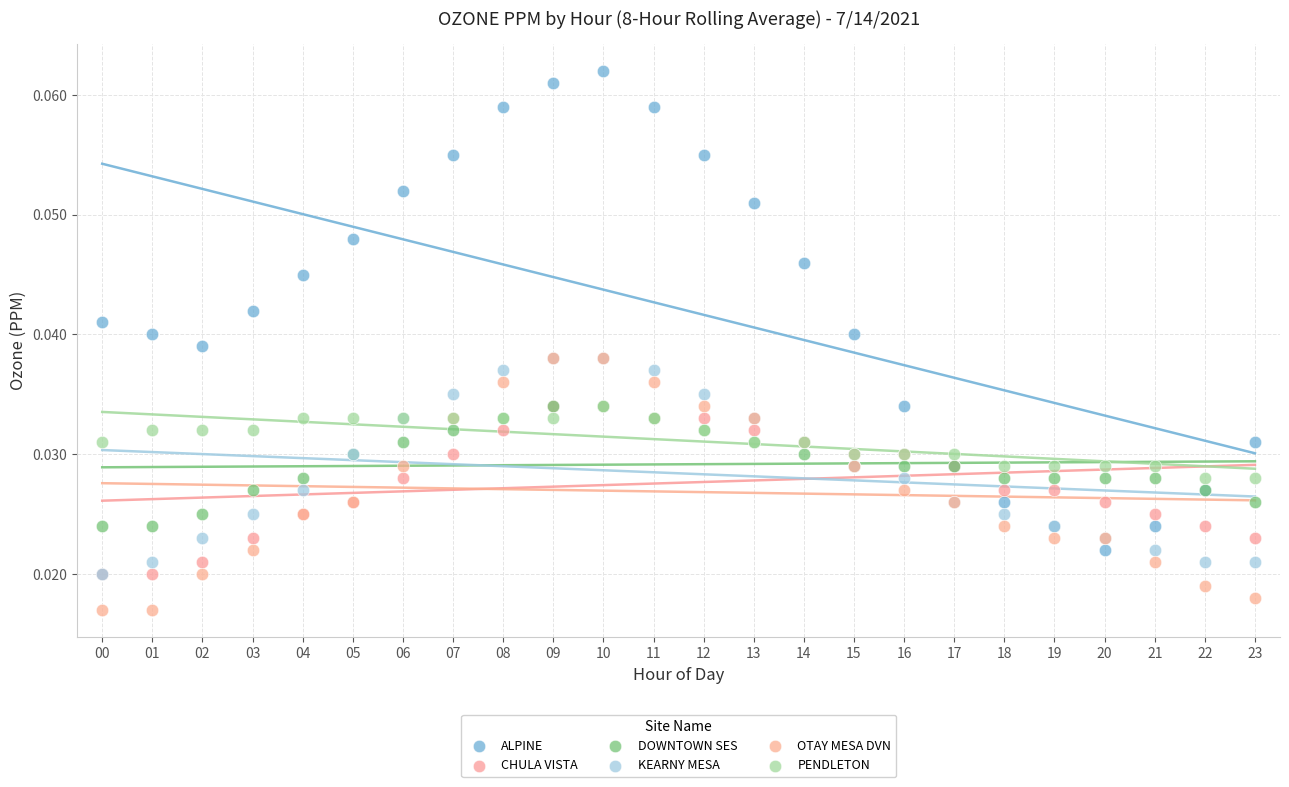

Which series has the widest spread of Y values?

ALPINE